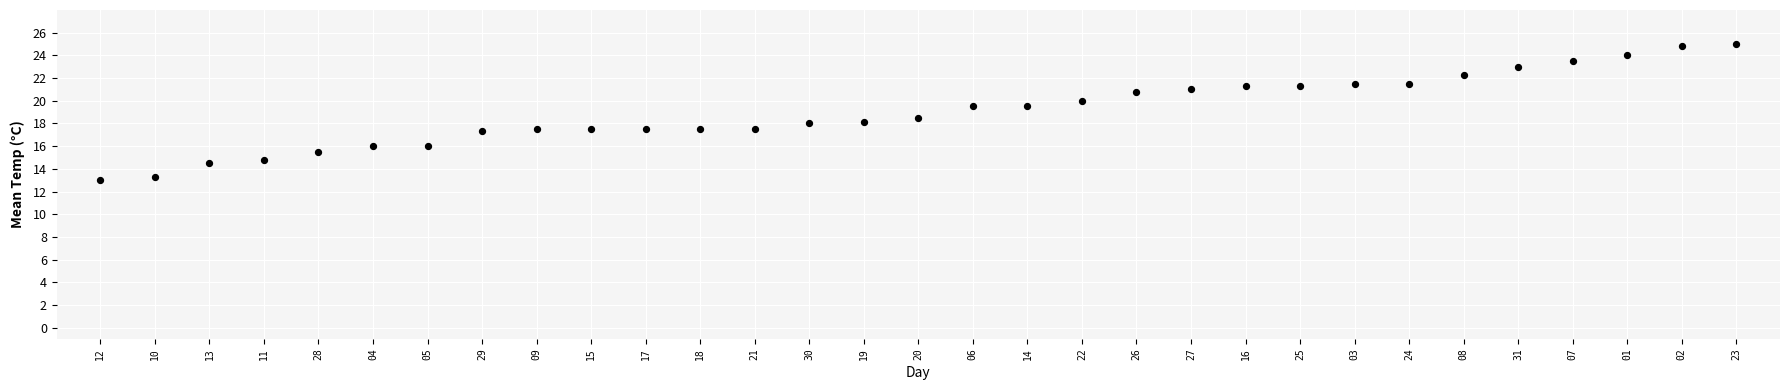

What is the range of Y values (max minus min)?

12.0